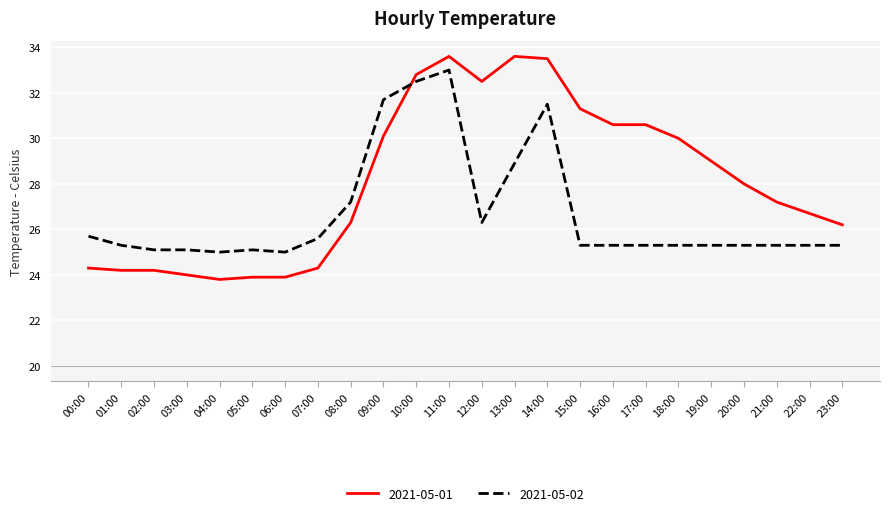

At which category is the sum across all series the highest?

11:00